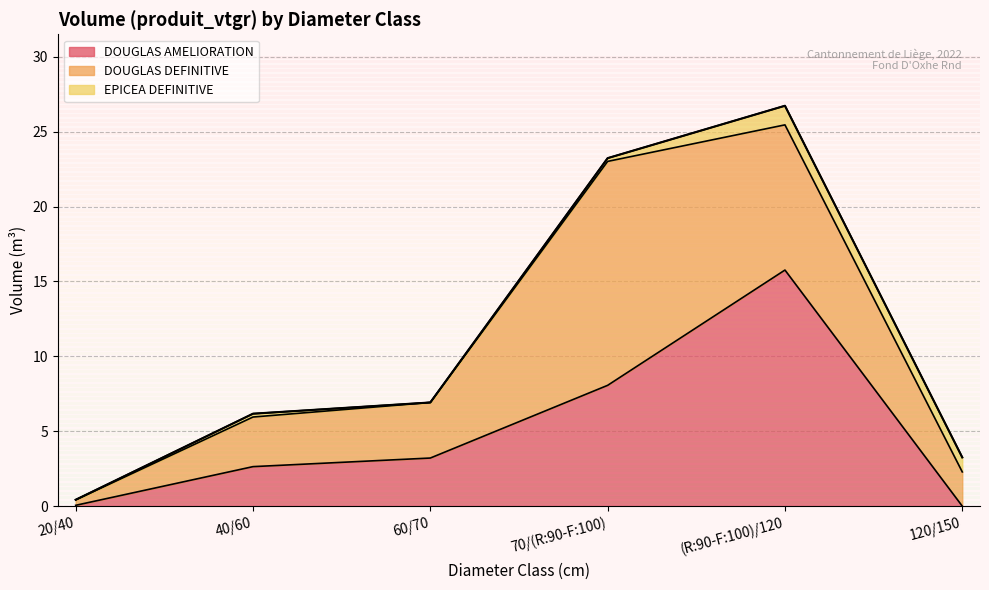

Reading left to right, list all the values displayed in this chart.

DOUGLAS AMELIORATION: 20/40=0.1	40/60=2.6	60/70=3.2	70/(R:90-F:100)=8.1	(R:90-F:100)/120=15.8	120/150=0.0
DOUGLAS DEFINITIVE: 20/40=0.4	40/60=3.3	60/70=3.7	70/(R:90-F:100)=14.9	(R:90-F:100)/120=9.7	120/150=2.3
EPICEA DEFINITIVE: 20/40=0.0	40/60=0.2	60/70=0.0	70/(R:90-F:100)=0.2	(R:90-F:100)/120=1.3	120/150=1.0